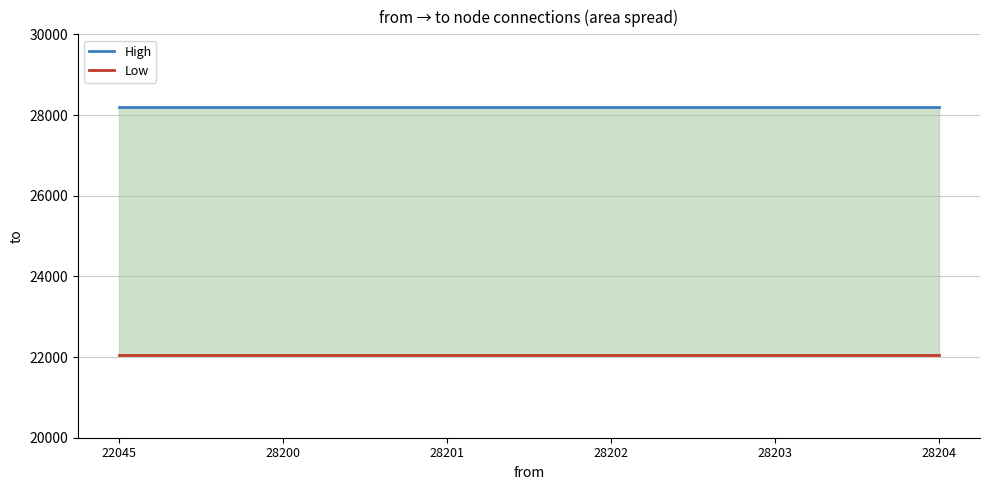

Reading left to right, transcribe all the data shown in this chart.

High: 22045=28200	28200=28200	28201=28200	28202=28200	28203=28200	28204=28200
Low: 22045=22045	28200=22045	28201=22045	28202=22045	28203=22045	28204=22045